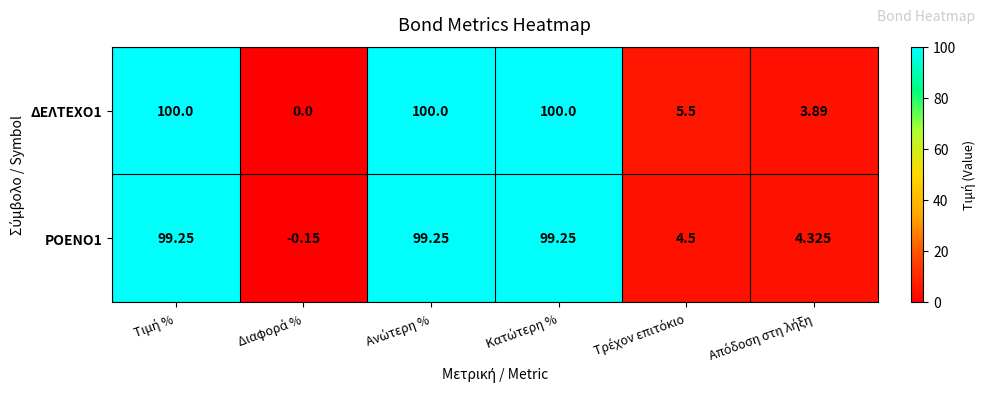

Between Κατώτερη % and Απόδοση στη λήξη, which series saw the biggest shift?

ΔΕΛΤΕΧΟ1